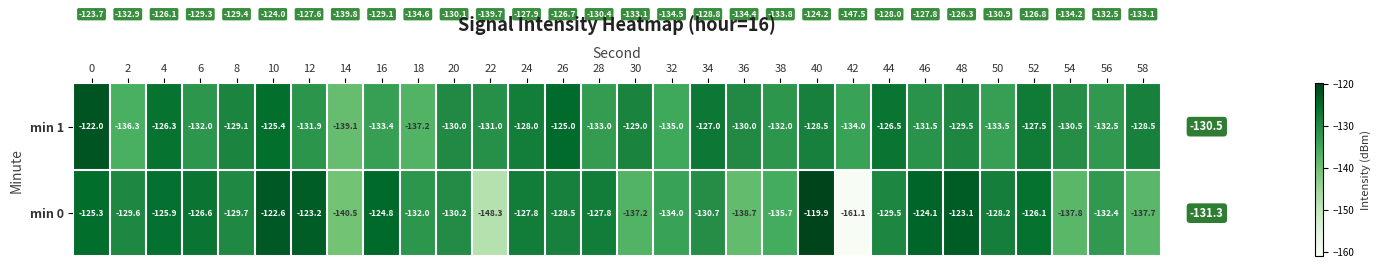

What is the difference between the maximum and second lowest values in the min 1 series?

15.2